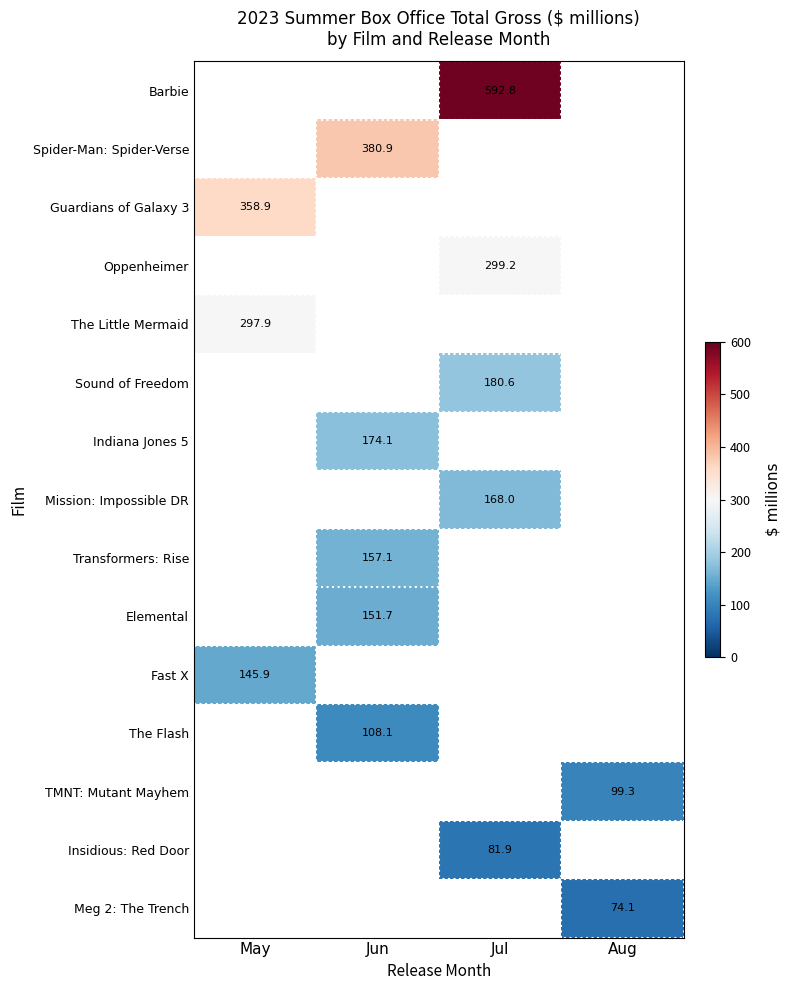

At which category does the chart reach its peak across all series?

Jul